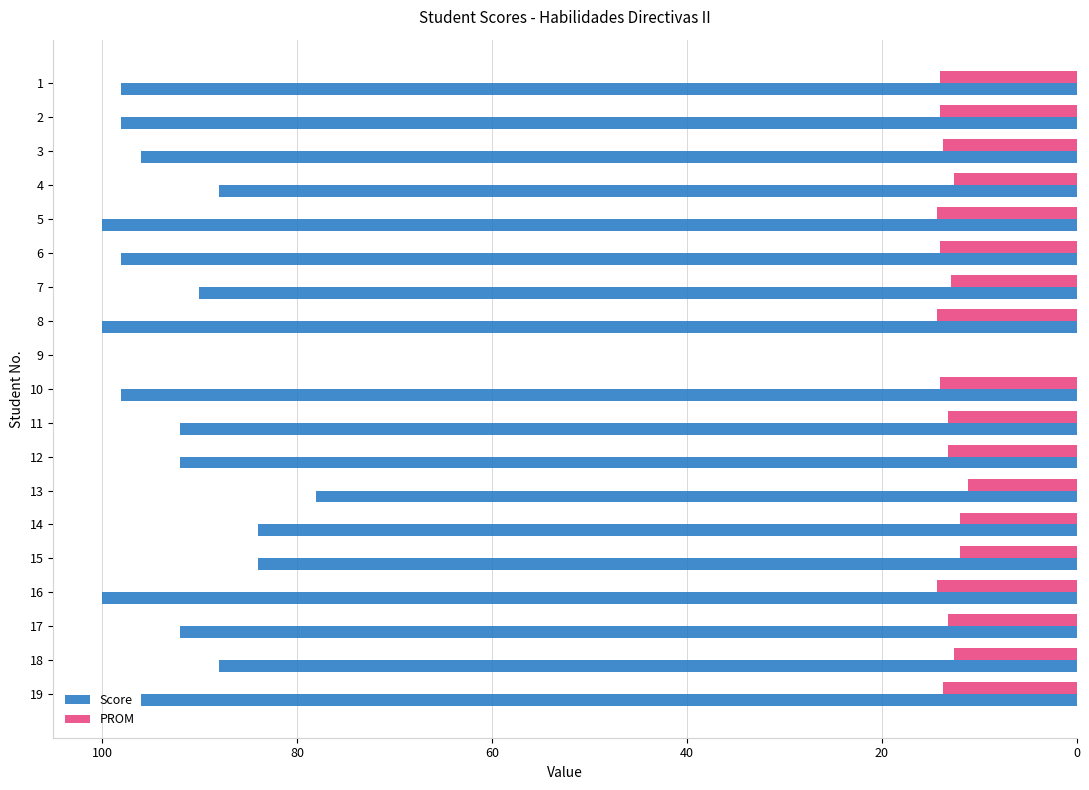

What value does the Score series have at 18?

88.0